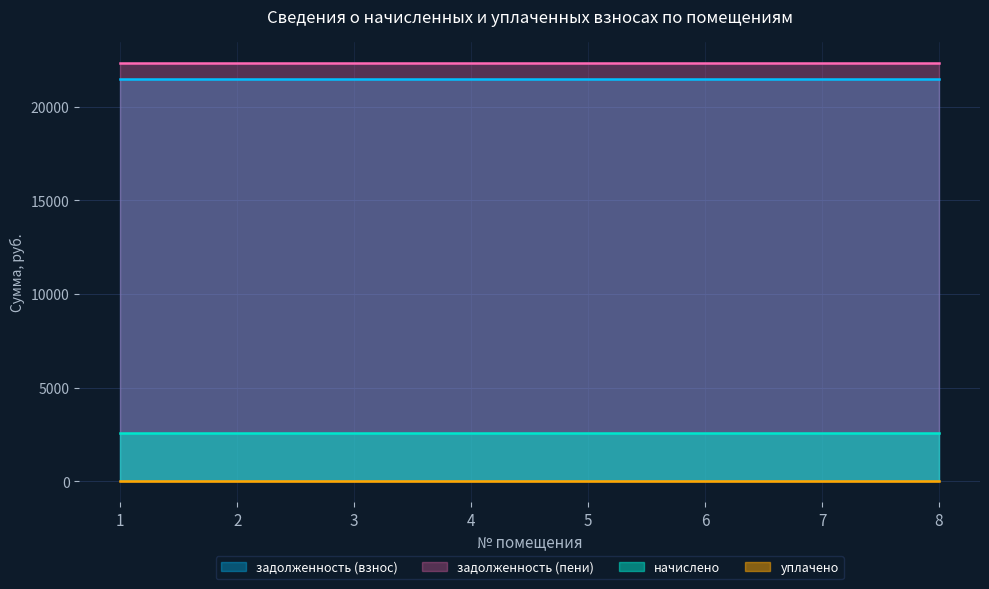

What is the difference between the highest and lowest values at 2?

22351.7